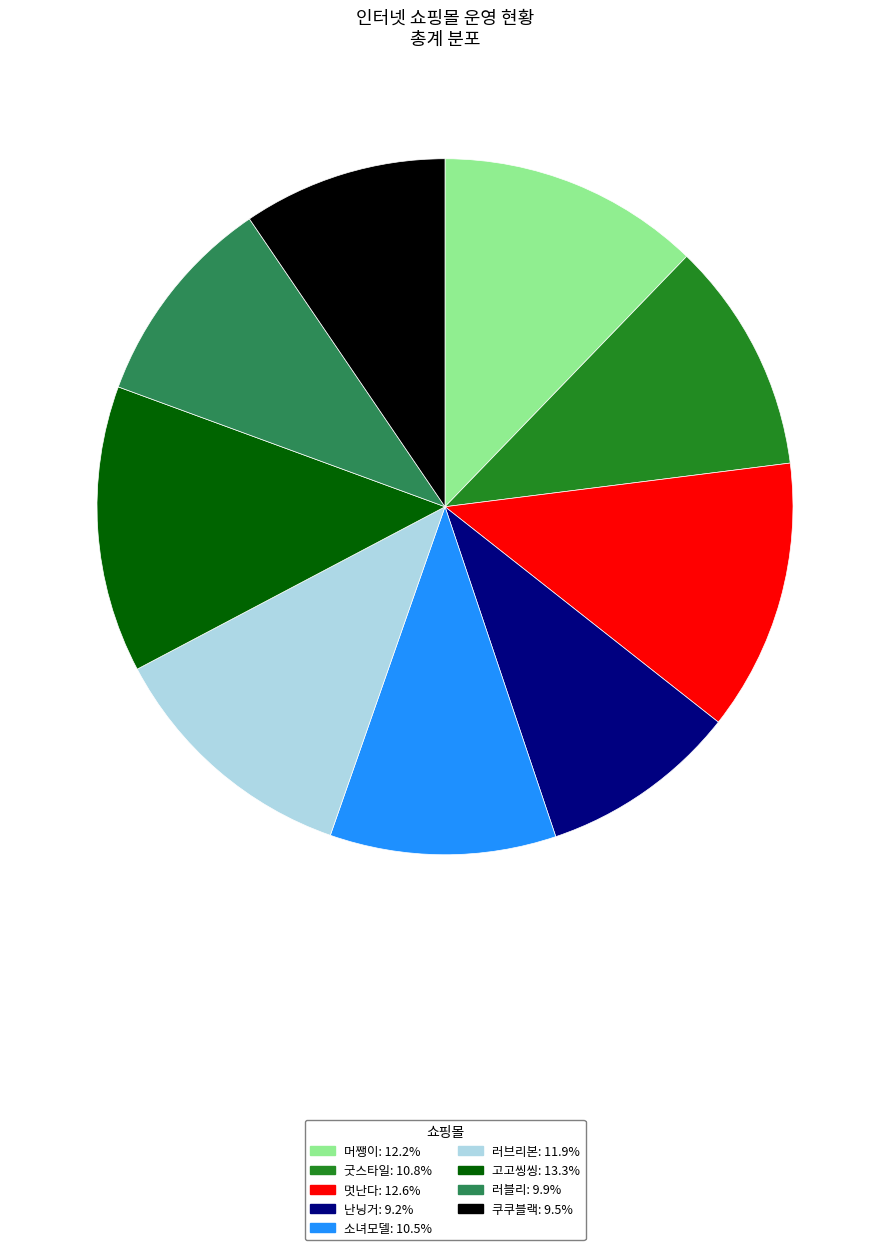

What is the largest slice in the pie chart?

고고씽씽